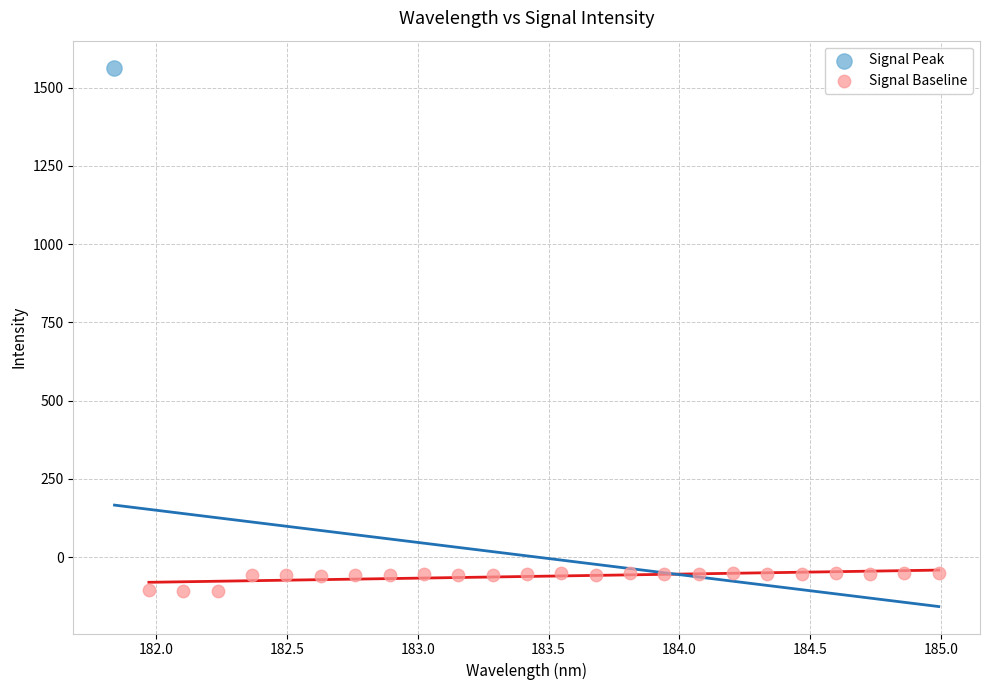

What are all the series names shown in the legend?

Signal Peak, Signal Baseline